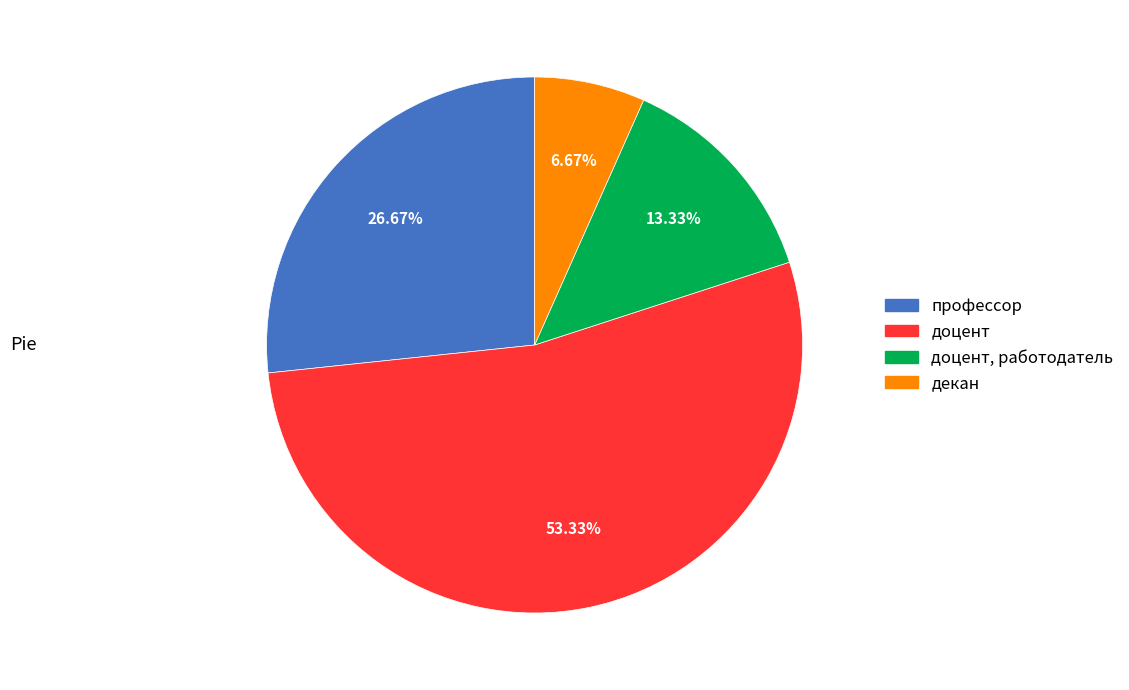

To the nearest percent, what is the average slice percentage?

25%